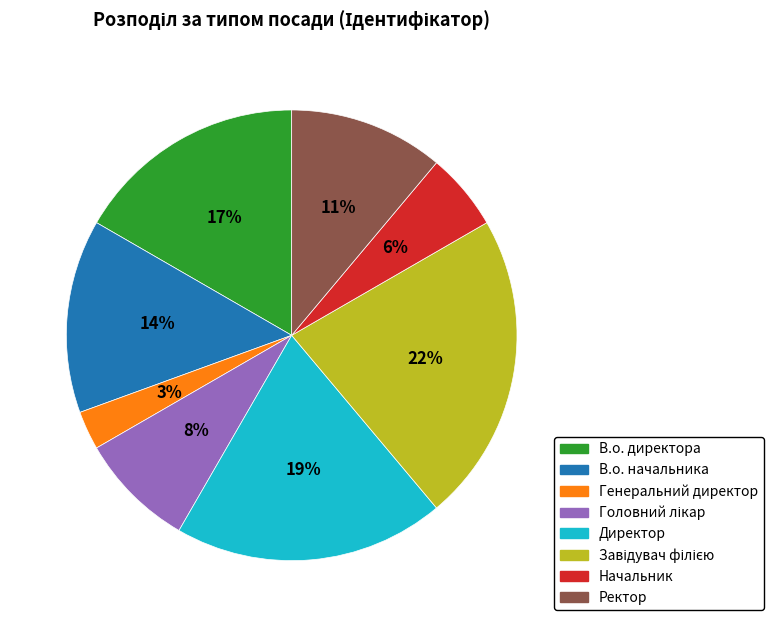

To the nearest percent, what percentage of the pie is Генеральний директор?

3%